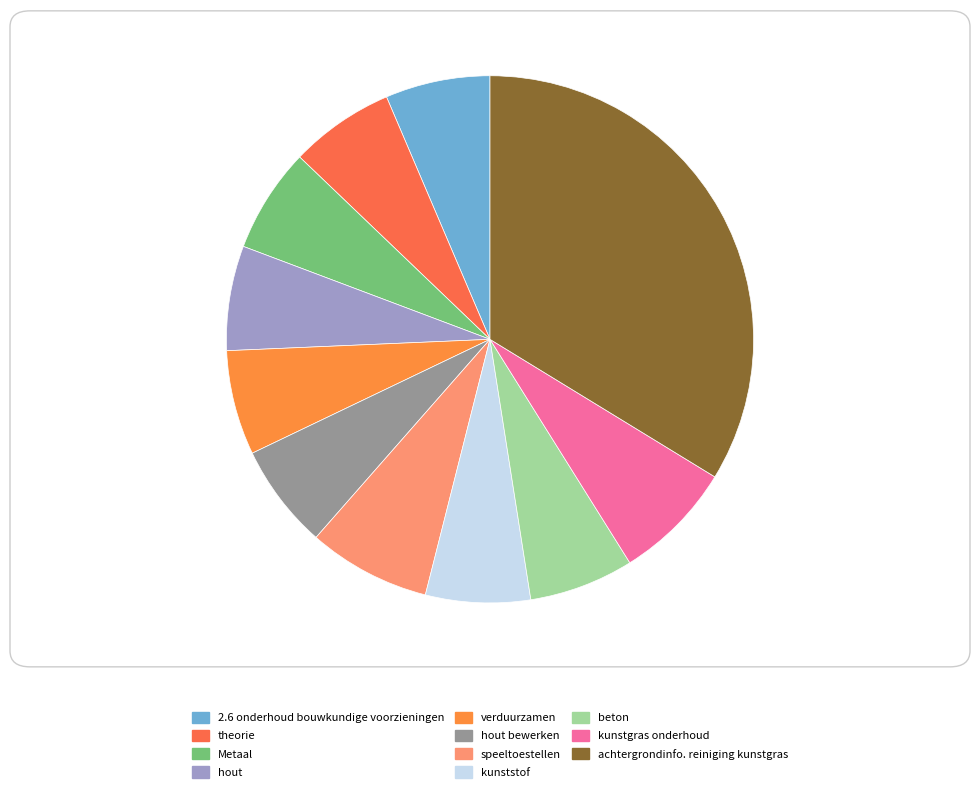

Count the number of slices in the pie.

11